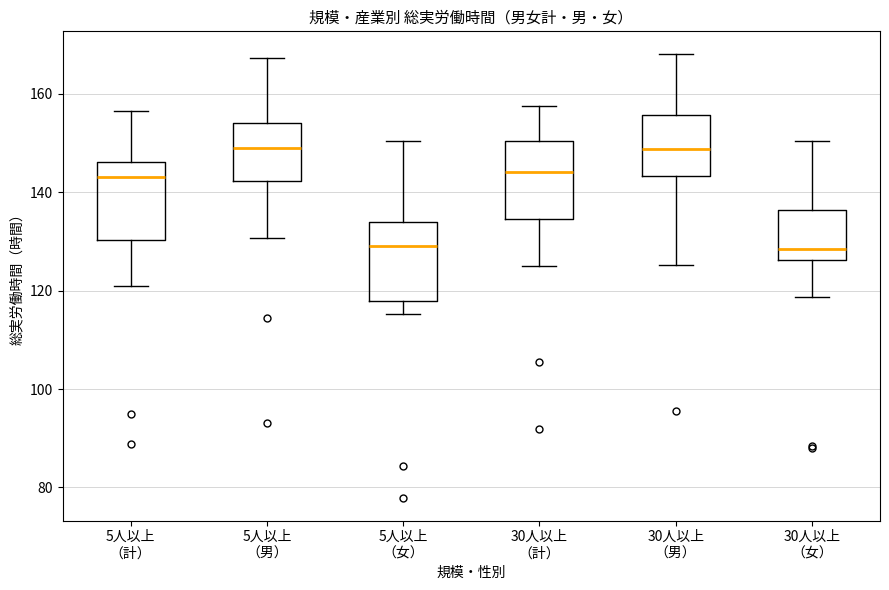

Reading left to right, transcribe this box plot: for each box, give where its median line is, the range the box spans, and where its two whiskers end, as read against the y-axis. The values are not printed on the chart, so give them approximately, as read against the axis.

5人以上 （計）: median 144, box 130 to 146, whiskers 122 to 156
5人以上 （男）: median 150, box 142 to 154, whiskers 130 to 168
5人以上 （女）: median 130, box 118 to 134, whiskers 116 to 150
30人以上 （計）: median 144, box 134 to 150, whiskers 126 to 158
30人以上 （男）: median 148, box 144 to 156, whiskers 126 to 168
30人以上 （女）: median 128, box 126 to 136, whiskers 118 to 150